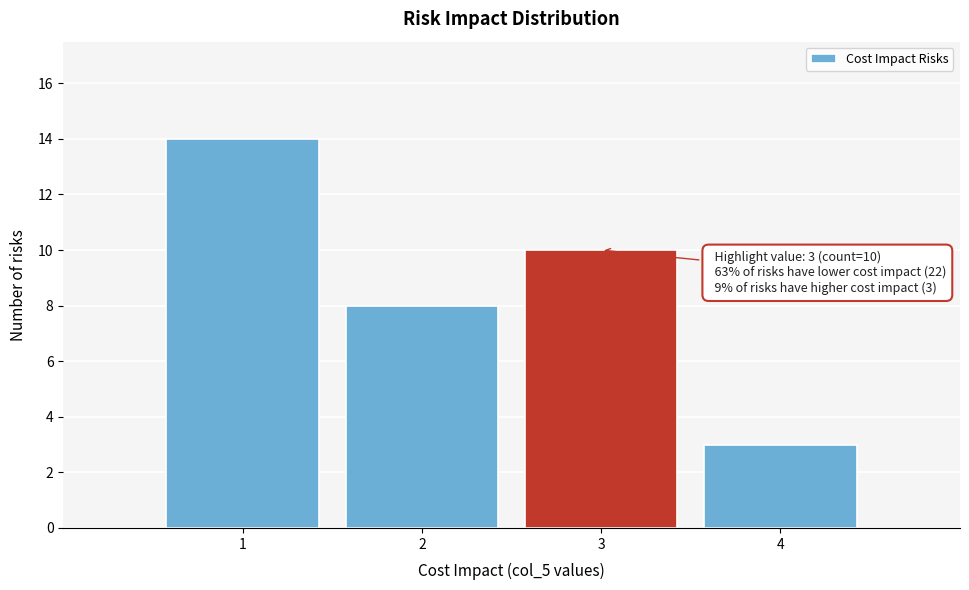

Which range on the x-axis has the tallest bar?

0.5 to 1.5